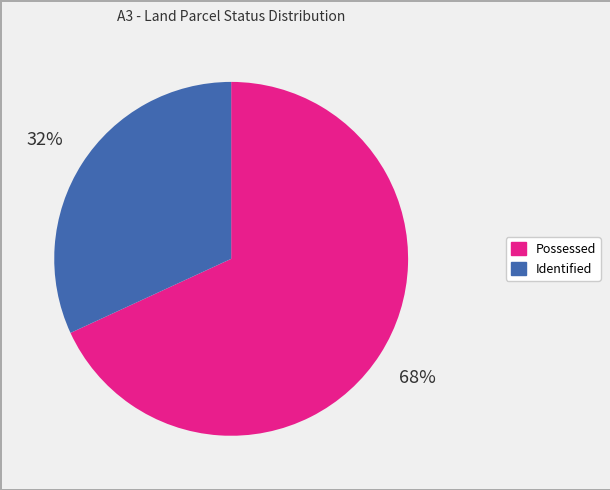

What is the largest slice in the pie chart?

Possessed